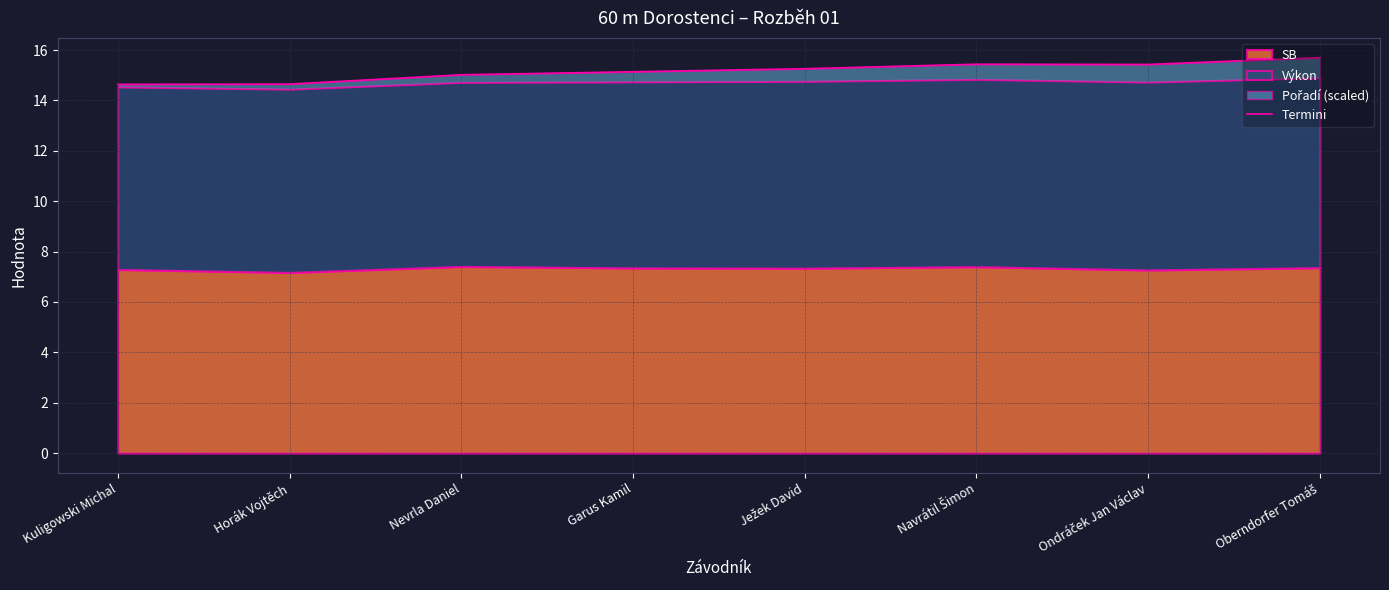

Approximately how many times larger is the value at Ježek David compared to Nevrla Daniel?

1.0